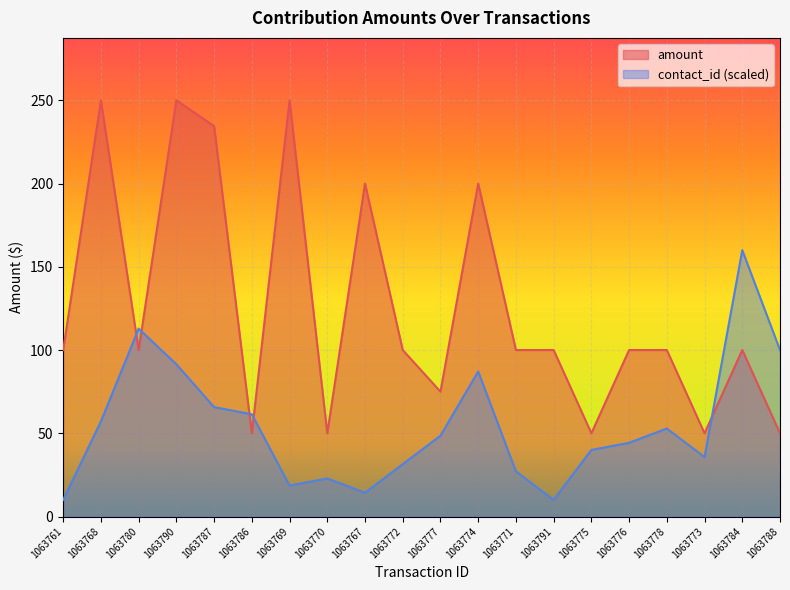

Reading right to left, what are all the values shown in this chart?

amount: 1063788=50.0	1063784=100.0	1063773=50.0	1063778=100.0	1063776=100.0	1063775=50.0	1063791=100.0	1063771=100.0	1063774=200.0	1063777=75.0	1063772=100.0	1063767=200.0	1063770=50.0	1063769=250.0	1063786=50.0	1063787=234.5	1063790=250.0	1063780=100.0	1063768=250.0	1063761=100.0
contact_id: 1063788=100.0	1063784=160.0	1063773=35.7	1063778=52.9	1063776=44.3	1063775=40.0	1063791=10.0	1063771=27.1	1063774=87.1	1063777=48.6	1063772=31.4	1063767=14.3	1063770=22.9	1063769=18.6	1063786=61.4	1063787=65.7	1063790=91.4	1063780=112.9	1063768=57.1	1063761=10.0